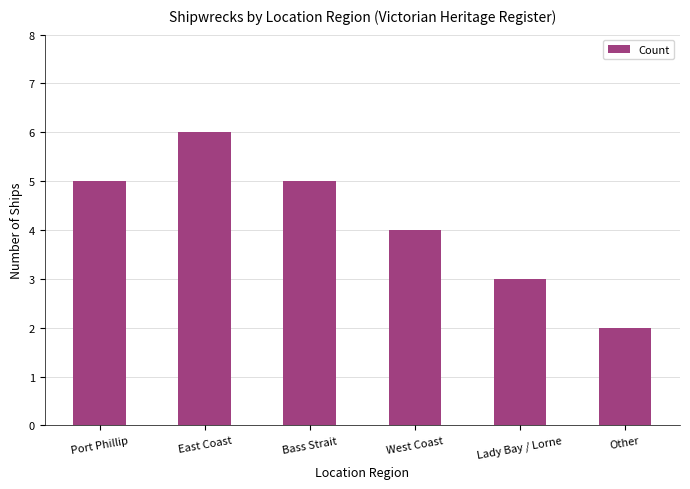

Are the bars grouped side by side (vs. stacked)?

No